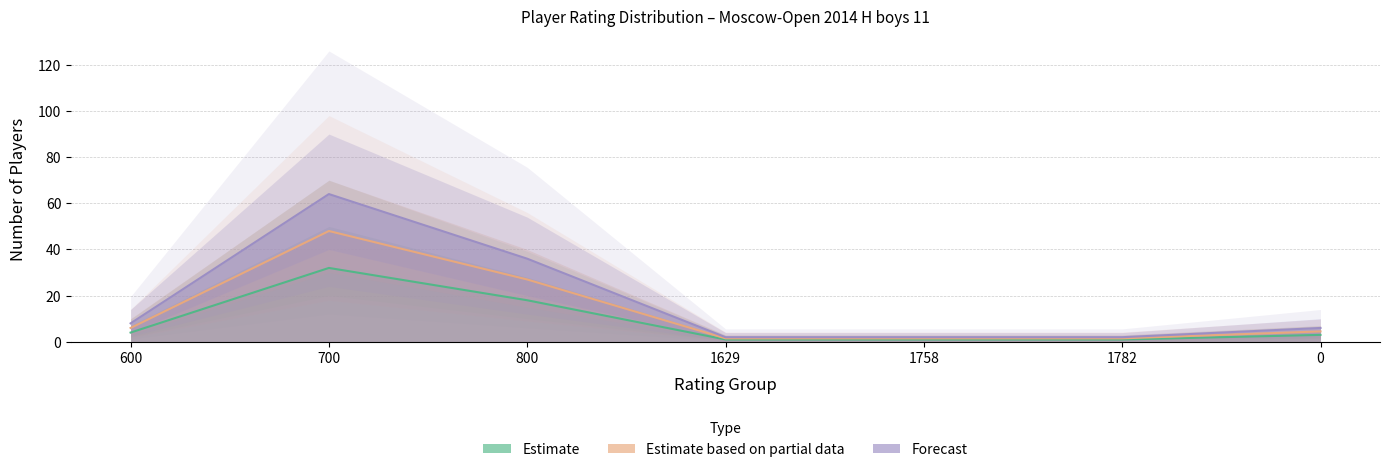

What is the lowest value of the Forecast series?

2.0